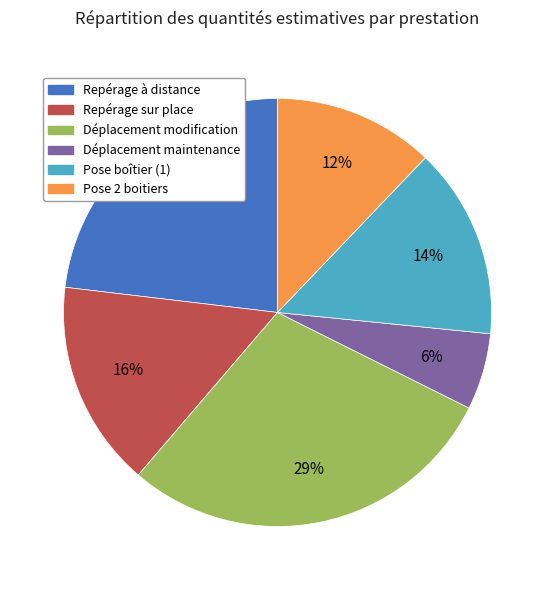

How many segments does this pie chart have?

6